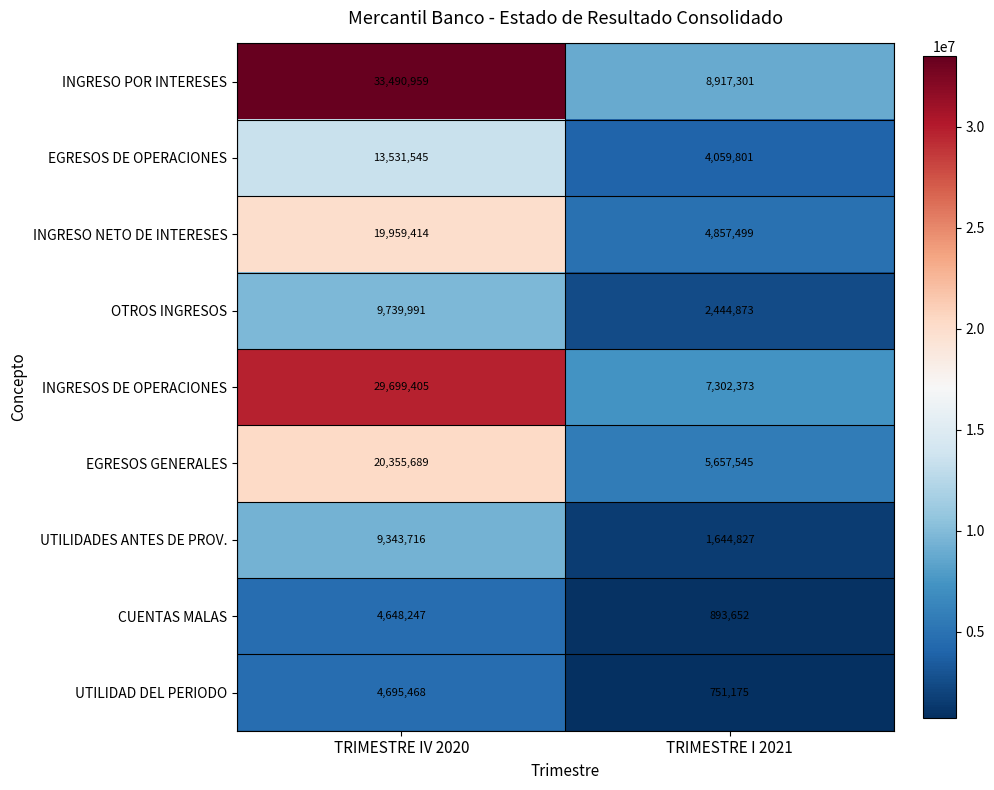

What value does the INGRESO POR INTERESES series have at TRIMESTRE I 2021, to the nearest 10?

8917300